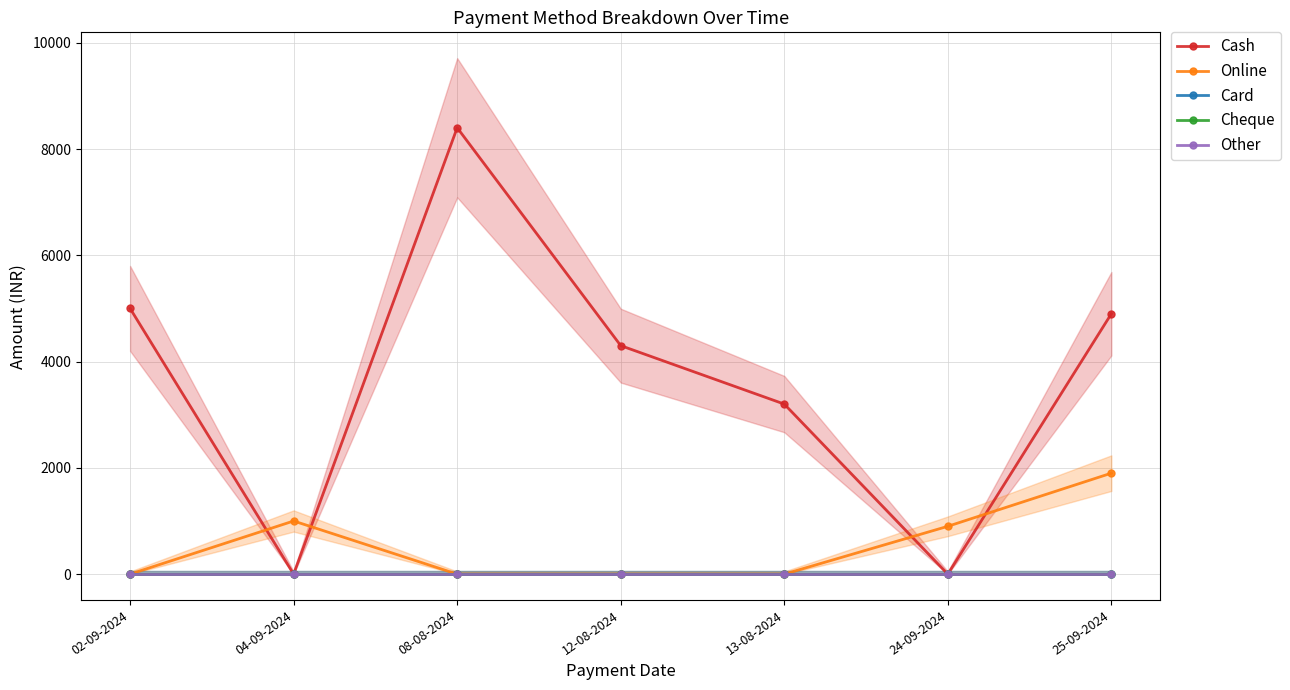

True or false: Online has more than 2 points higher than both neighbors.

False